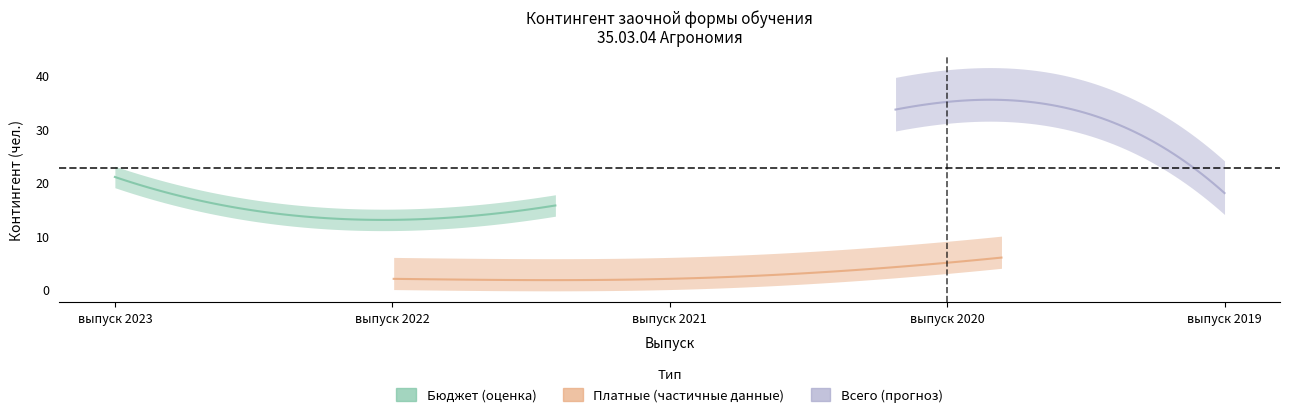

What is the difference between the total values at выпуск 2022 and выпуск 2021?

7